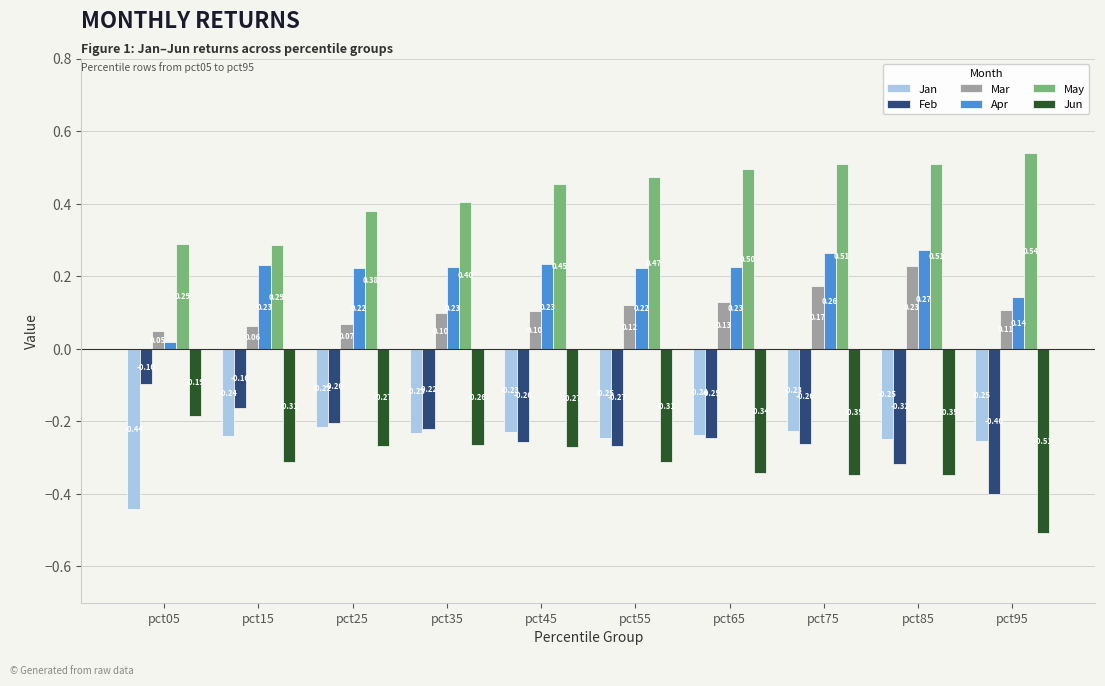

What is the sum of the Feb values at pct85 and pct75?

-0.6